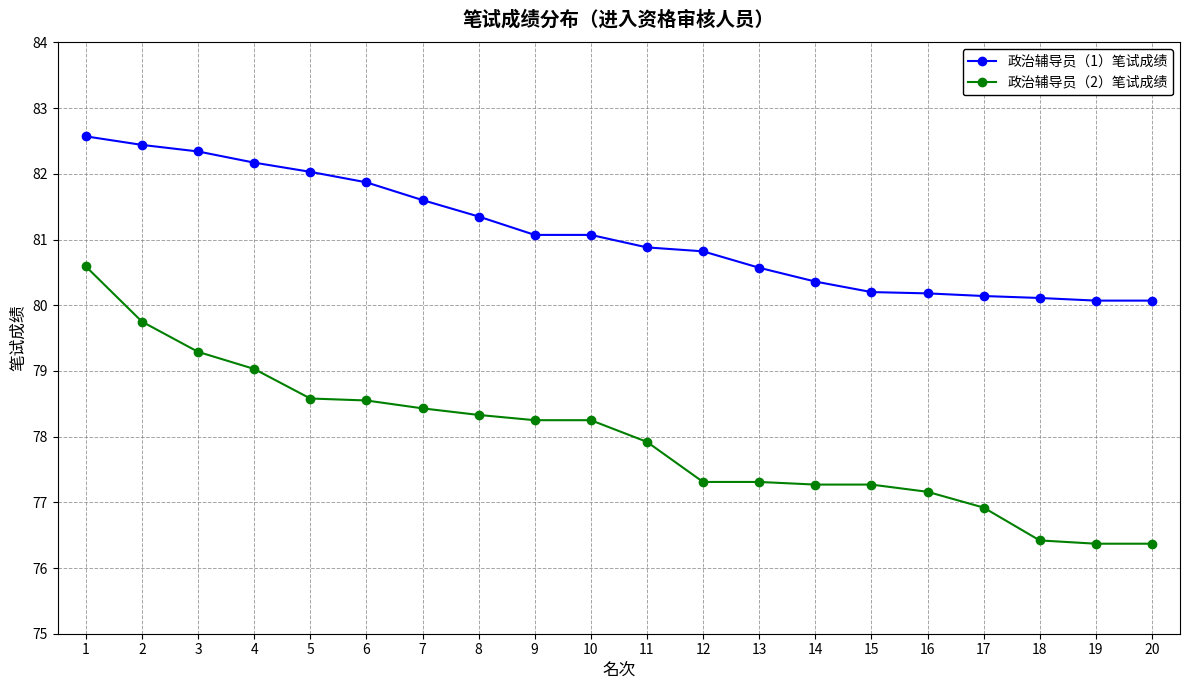

Which series has the largest total across all categories?

政治辅导员（1）笔试成绩